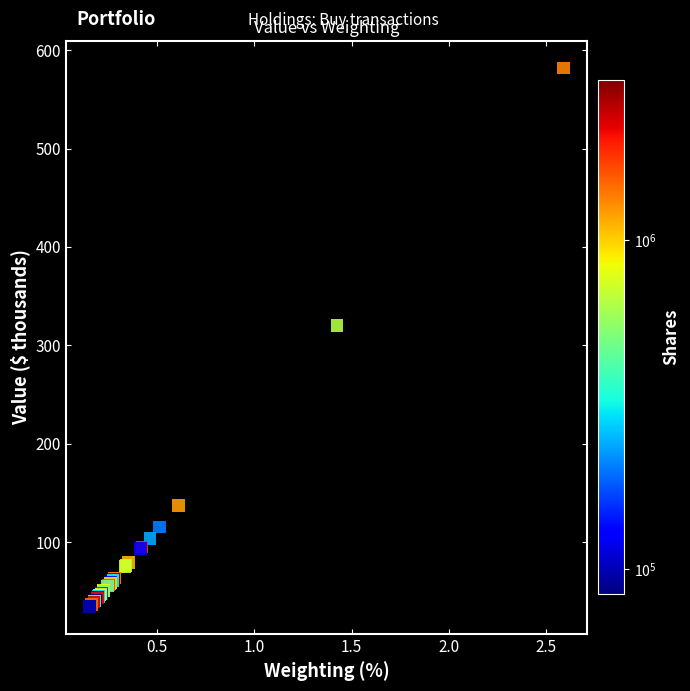

What Y value in the scatter plot is closest to 308?

320.0